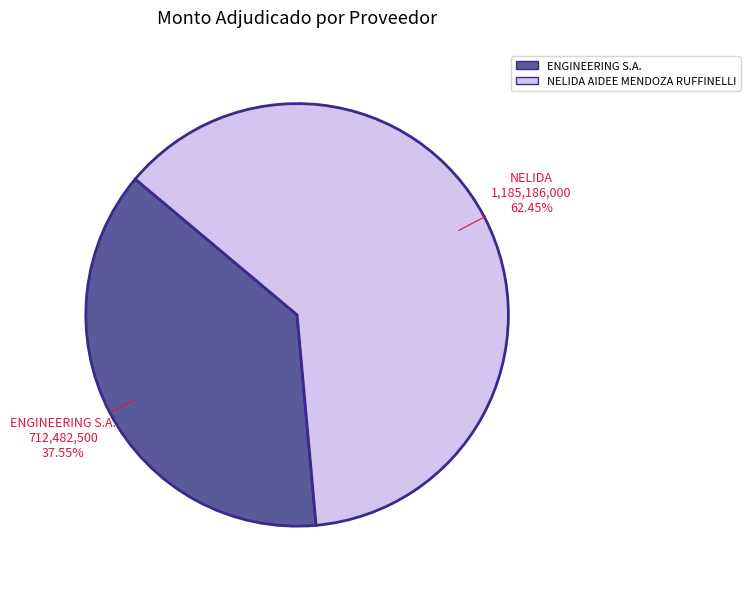

How many segments does this pie chart have?

2